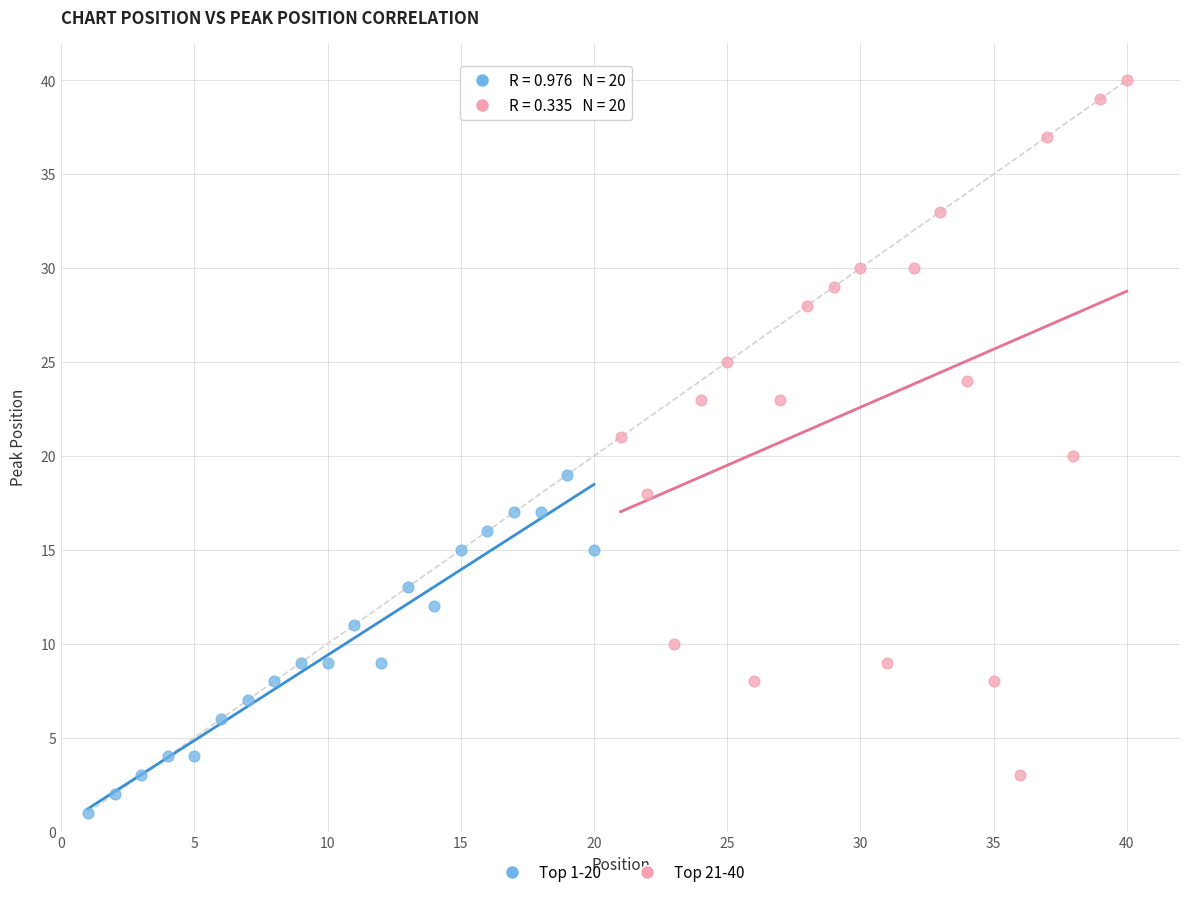

Which series has the largest Y range (max minus min)?

Top 21-40